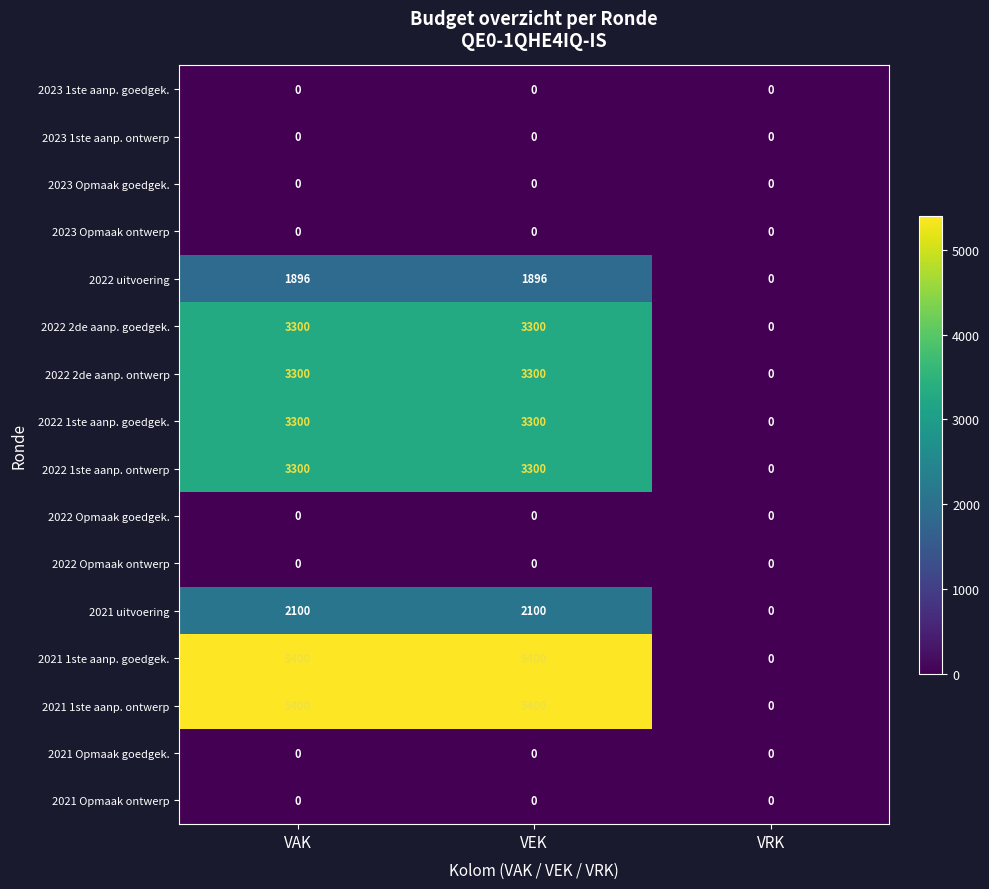

At which label does 2022 uitvoering reach its minimum?

VRK